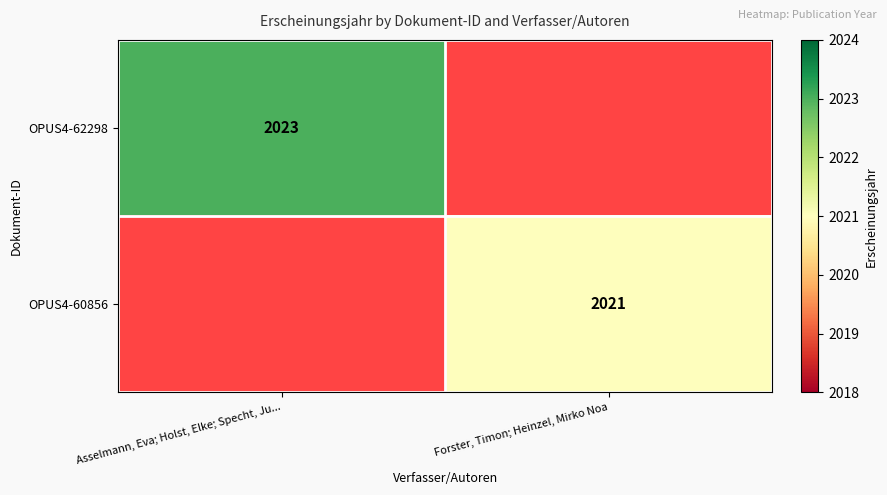

Is it true that OPUS4-60856 equals 1410 at Forster, Timon; Heinzel, Mirko Noa?

False